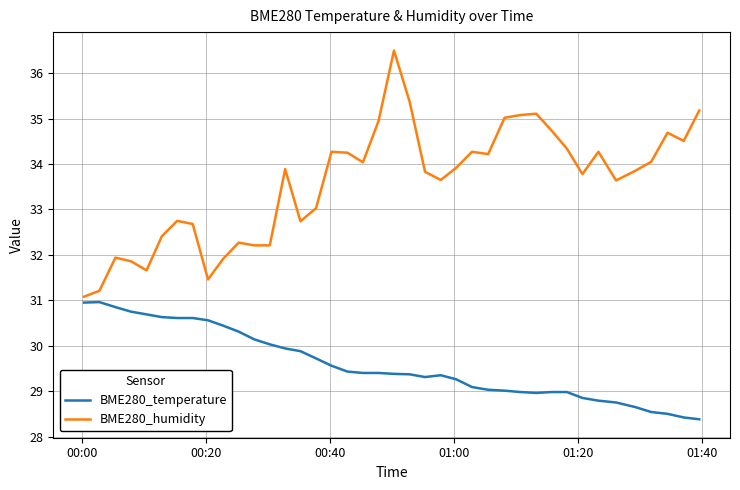

List the series in order of their overall mean, lowest first.

BME280_temperature, BME280_humidity